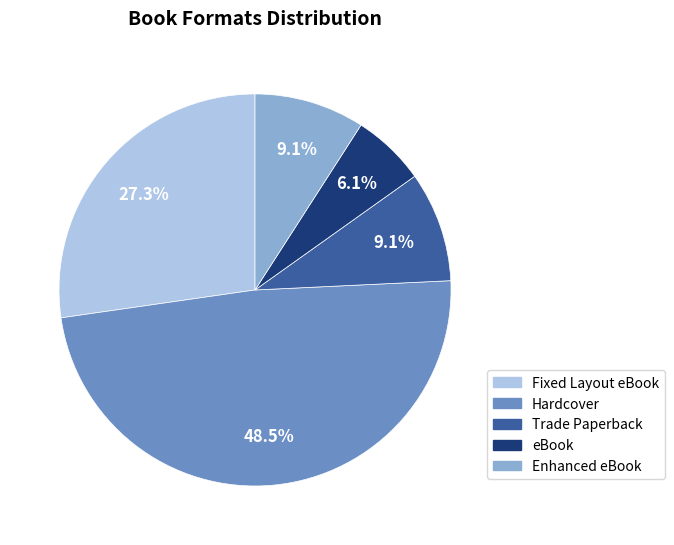

Is there any slice that represents more than half of the pie?

No